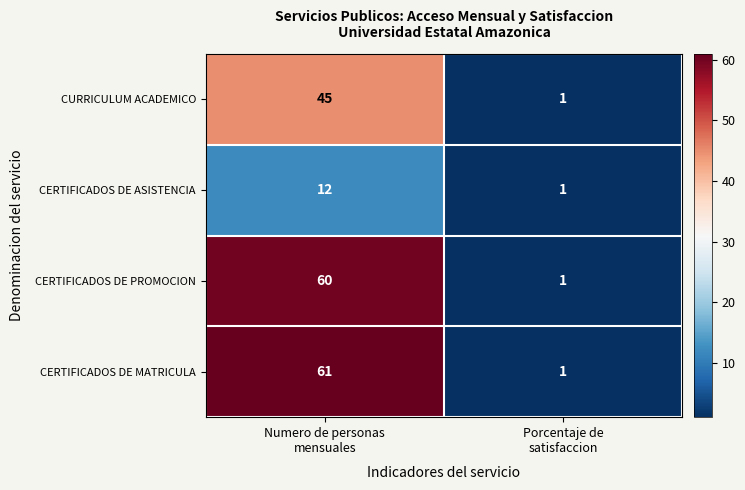

Rank the series by their maximum value, from highest to lowest.

CERTIFICADOS DE MATRICULA, CERTIFICADOS DE PROMOCION, CURRICULUM ACADEMICO, CERTIFICADOS DE ASISTENCIA